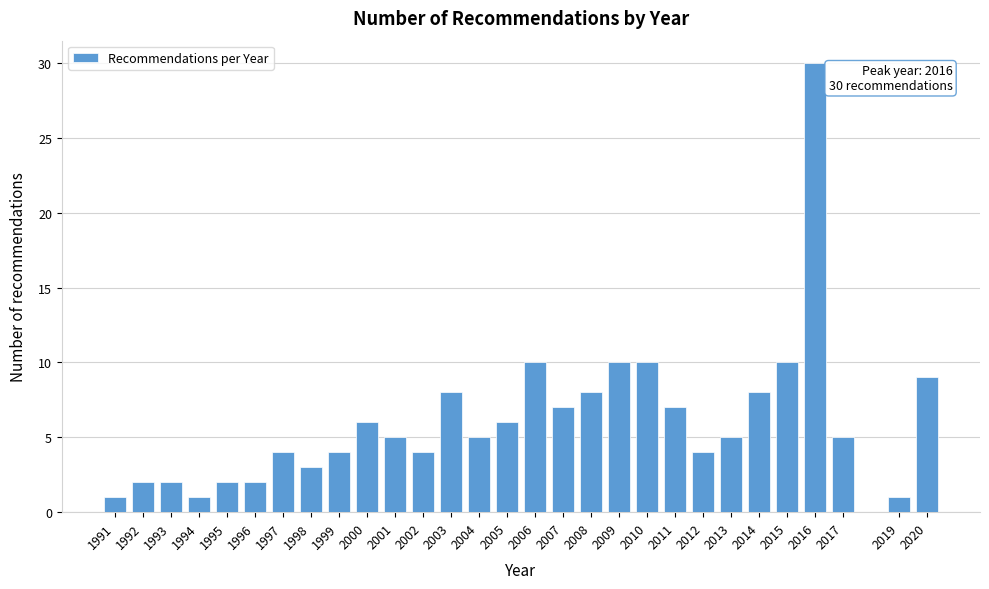

Reading right to left, extract all data points from this chart.

2020=9	2019=1	2017=5	2016=30	2015=10	2014=8	2013=5	2012=4	2011=7	2010=10	2009=10	2008=8	2007=7	2006=10	2005=6	2004=5	2003=8	2002=4	2001=5	2000=6	1999=4	1998=3	1997=4	1996=2	1995=2	1994=1	1993=2	1992=2	1991=1